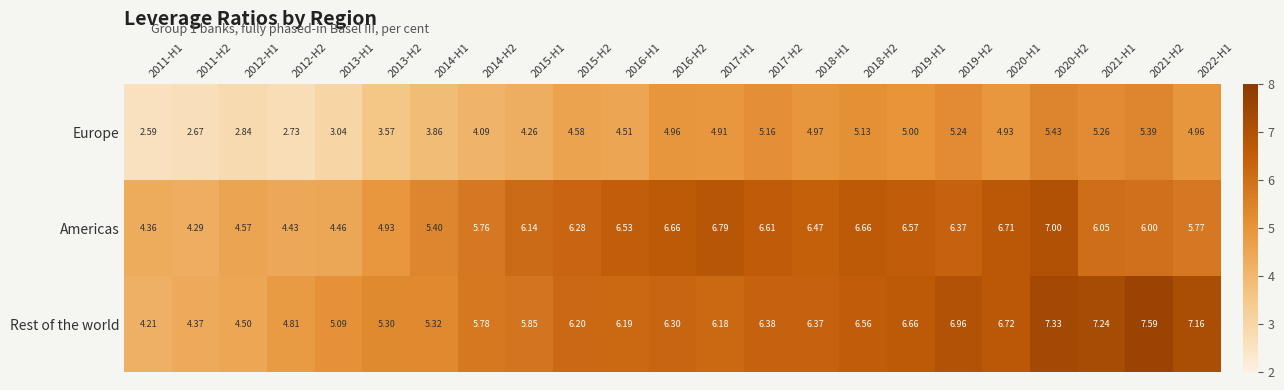

What is the maximum value shown in the chart?

7.6